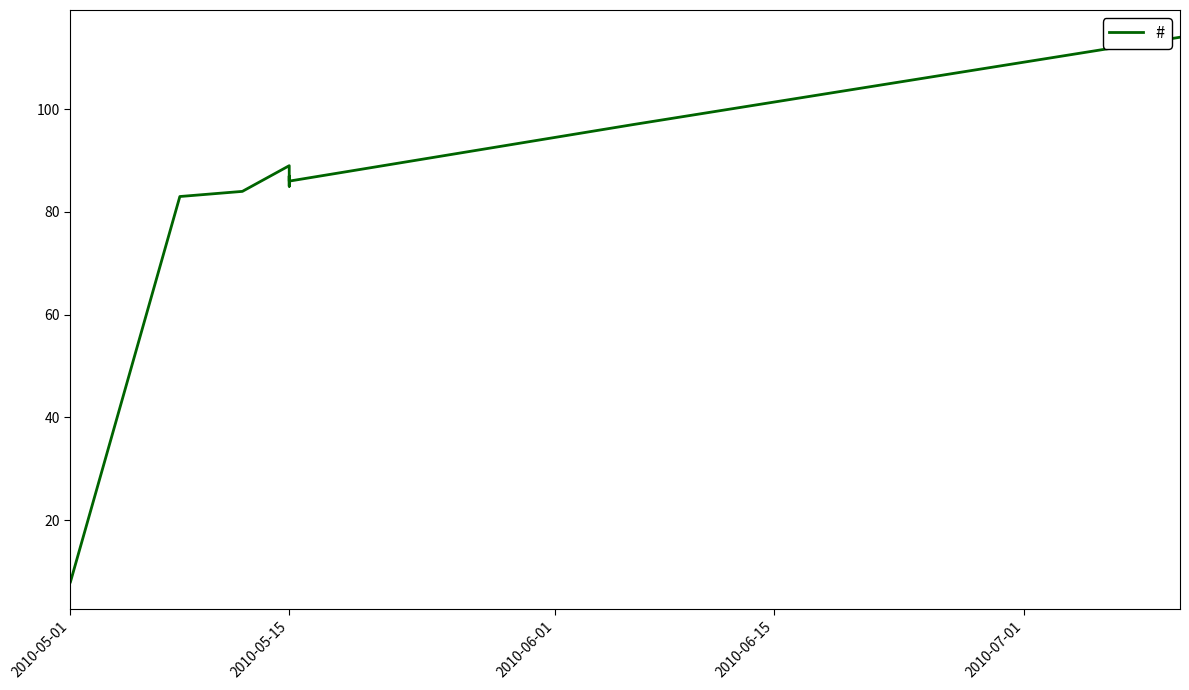

Count the number of values greater than 86.

4